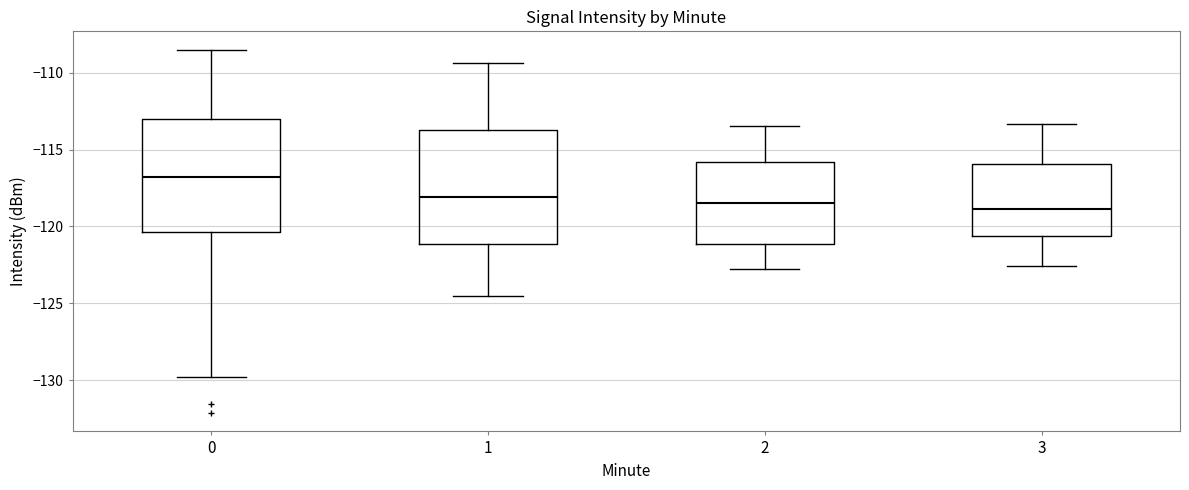

Reading left to right, read every box against the y-axis: the position of its median line, the range the box covers, and the ends of its whiskers. The values are not printed on the chart, so give them approximately, as read against the axis.

0: median -117.0, box -120.5 to -113.0, whiskers -130.0 to -108.5
1: median -118.0, box -121.0 to -113.5, whiskers -124.5 to -109.5
2: median -118.5, box -121.0 to -116.0, whiskers -123.0 to -113.5
3: median -119.0, box -120.5 to -116.0, whiskers -122.5 to -113.5